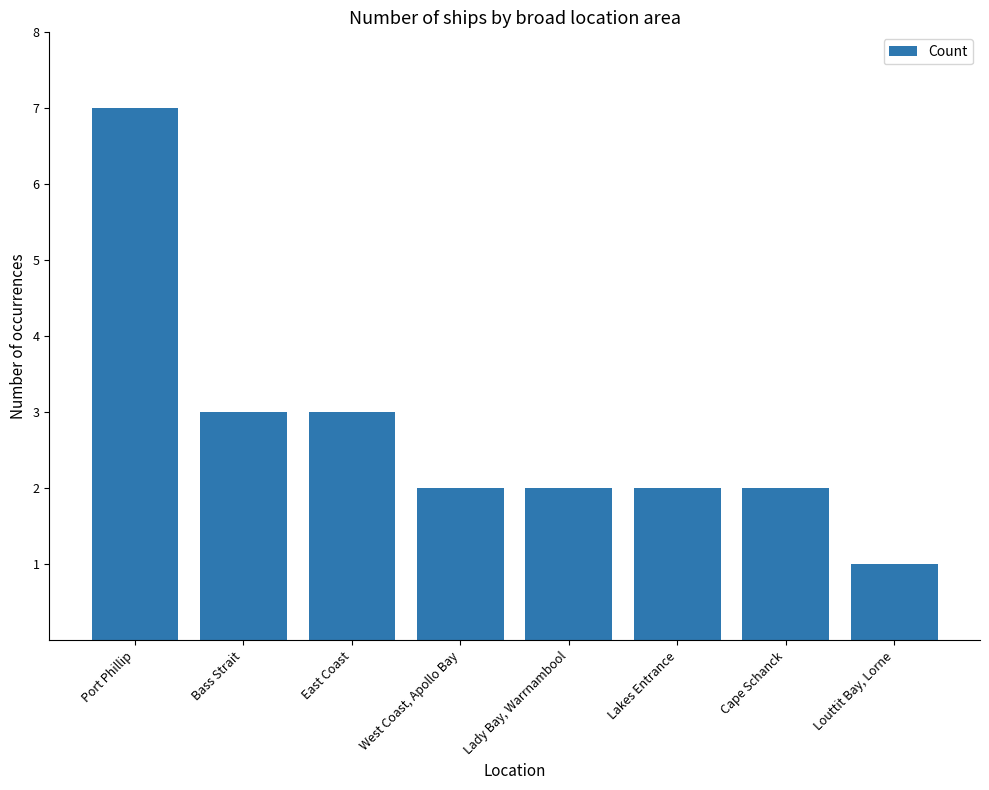

Reading right to left, list all the values displayed in this chart.

1	2	2	2	2	3	3	7